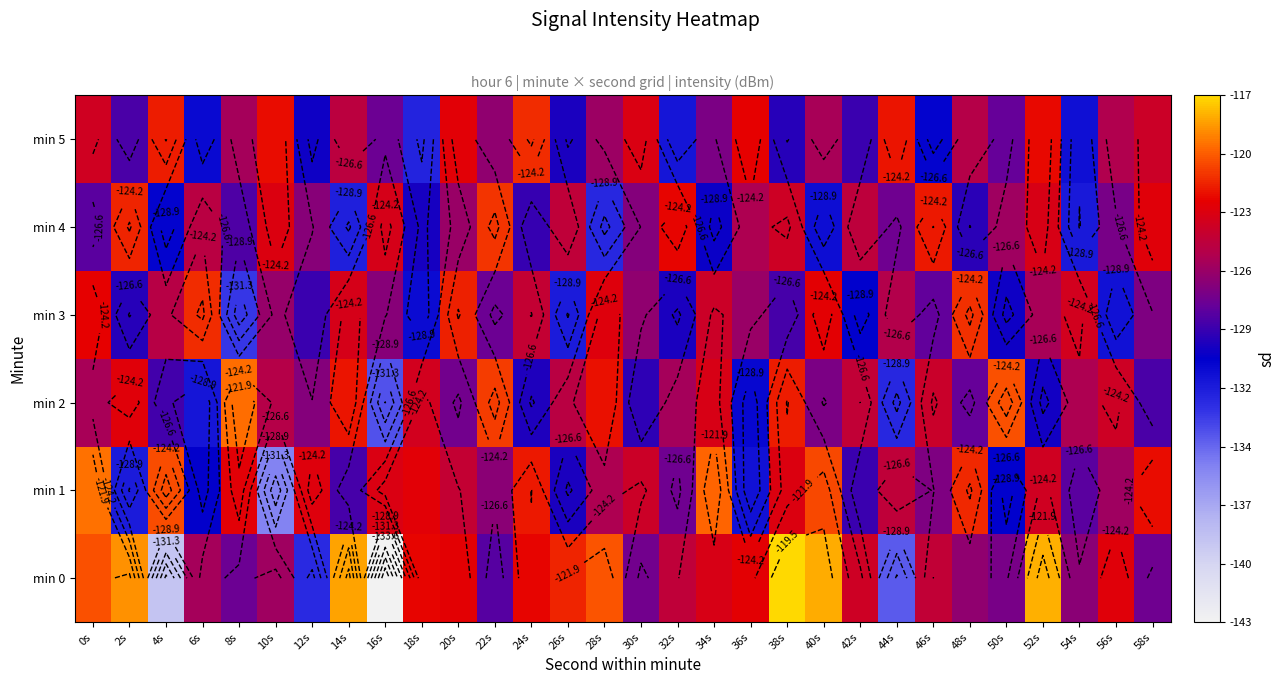

What is the sum of the min 4 values at 14s and 48s?

-260.7